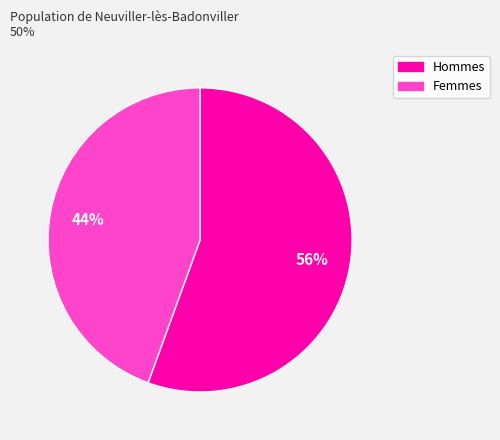

Which slice is the smallest?

Femmes